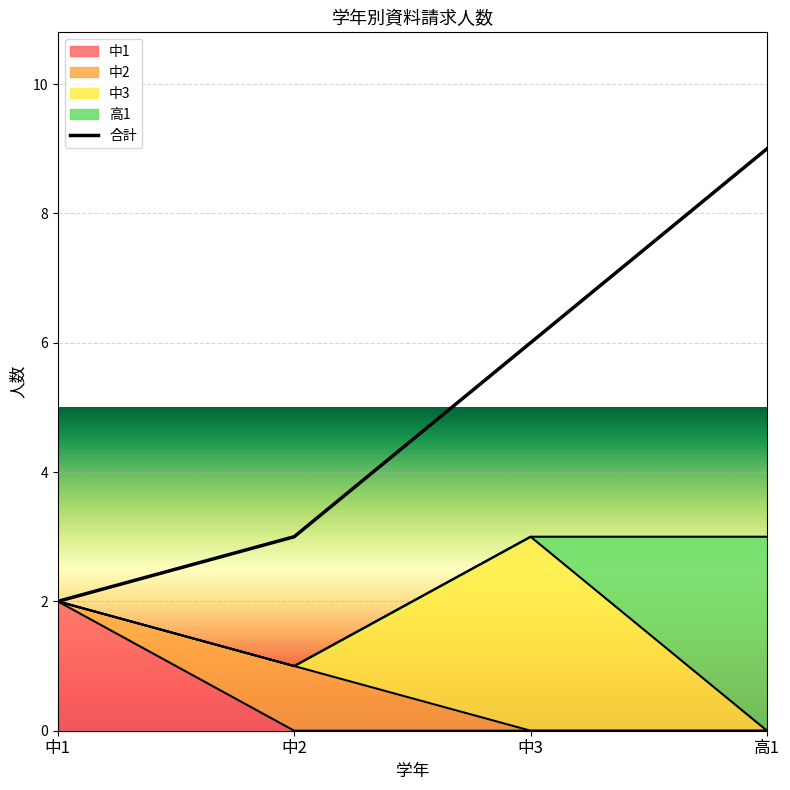

Rank the categories by value from highest to lowest.

高1, 中3, 中2, 中1